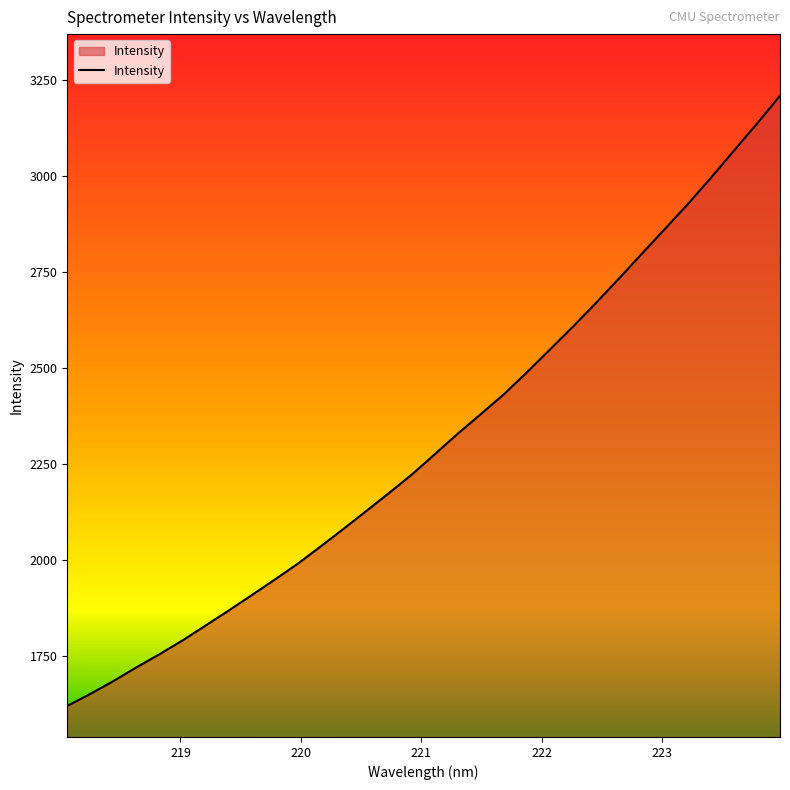

What is the maximum value shown in the chart?

3209.3